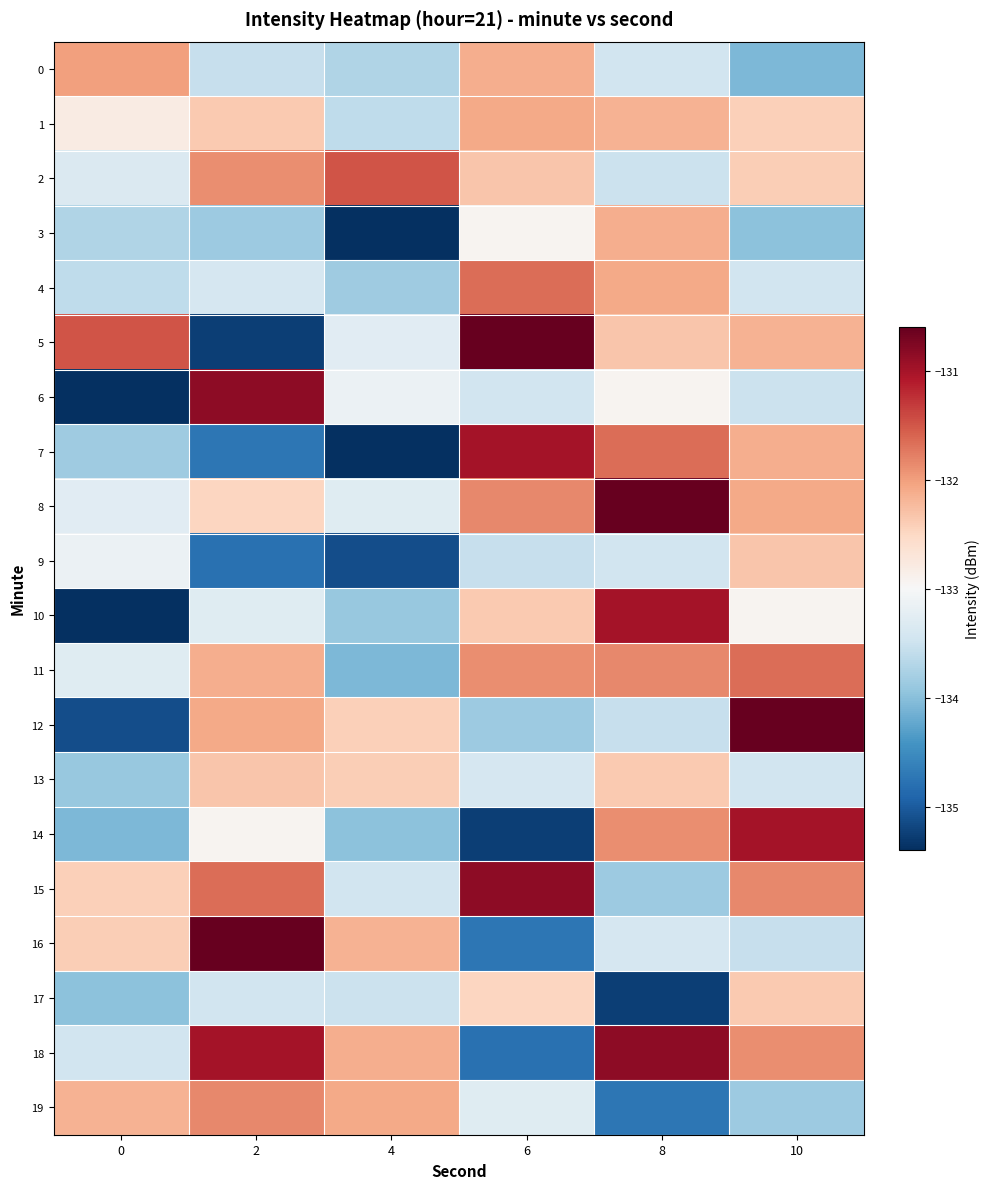

Reading right to left, extract all data points from this chart.

0: 10=-134.1	8=-133.5	6=-132.1	4=-133.7	2=-133.5	0=-132.0
1: 10=-132.4	8=-132.2	6=-132.1	4=-133.6	2=-132.4	0=-132.8
2: 10=-132.4	8=-133.5	6=-132.3	4=-131.5	2=-131.9	0=-133.3
3: 10=-134.0	8=-132.1	6=-132.9	4=-135.4	2=-133.9	0=-133.7
4: 10=-133.5	8=-132.1	6=-131.7	4=-133.8	2=-133.4	0=-133.6
5: 10=-132.2	8=-132.3	6=-130.6	4=-133.3	2=-135.2	0=-131.5
6: 10=-133.5	8=-132.9	6=-133.4	4=-133.1	2=-130.9	0=-135.4
7: 10=-132.1	8=-131.7	6=-131.0	4=-135.4	2=-134.7	0=-133.8
8: 10=-132.1	8=-130.6	6=-131.8	4=-133.3	2=-132.5	0=-133.3
9: 10=-132.3	8=-133.4	6=-133.5	4=-135.1	2=-134.8	0=-133.1
10: 10=-132.9	8=-131.0	6=-132.4	4=-133.9	2=-133.3	0=-135.4
11: 10=-131.7	8=-131.8	6=-131.9	4=-134.1	2=-132.1	0=-133.3
12: 10=-130.6	8=-133.5	6=-133.9	4=-132.4	2=-132.1	0=-135.1
13: 10=-133.4	8=-132.4	6=-133.4	4=-132.4	2=-132.3	0=-133.9
14: 10=-131.0	8=-131.9	6=-135.2	4=-134.0	2=-132.9	0=-134.1
15: 10=-131.8	8=-133.9	6=-130.9	4=-133.5	2=-131.7	0=-132.4
16: 10=-133.5	8=-133.4	6=-134.7	4=-132.2	2=-130.6	0=-132.4
17: 10=-132.4	8=-135.2	6=-132.5	4=-133.5	2=-133.4	0=-134.0
18: 10=-131.9	8=-130.9	6=-134.8	4=-132.1	2=-131.0	0=-133.5
19: 10=-133.9	8=-134.7	6=-133.3	4=-132.1	2=-131.8	0=-132.2